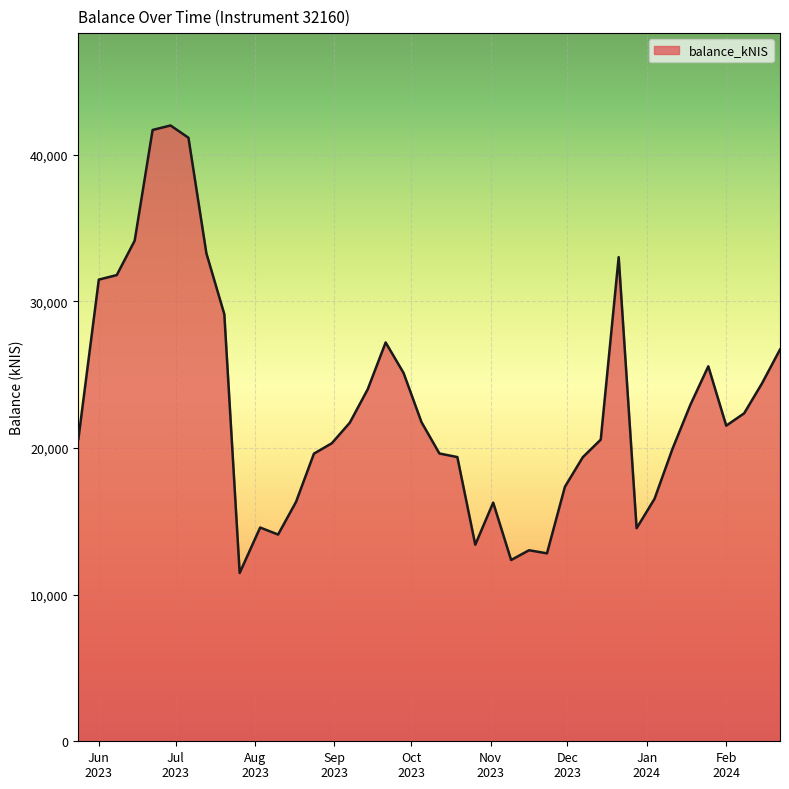

What is the maximum value shown in the chart?

41999.5